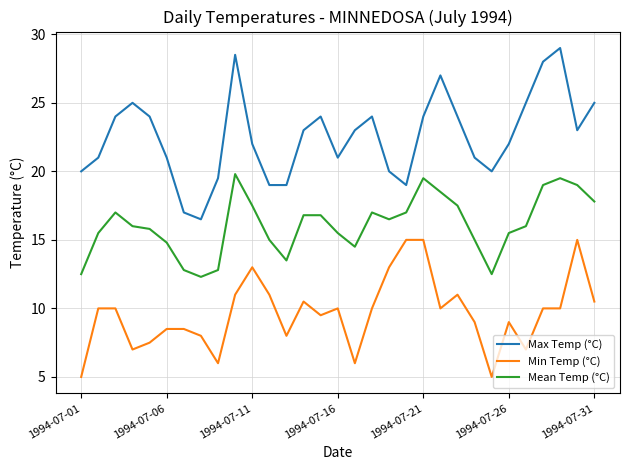

Rank the series by their maximum value, from lowest to highest.

Min Temp (°C), Mean Temp (°C), Max Temp (°C)